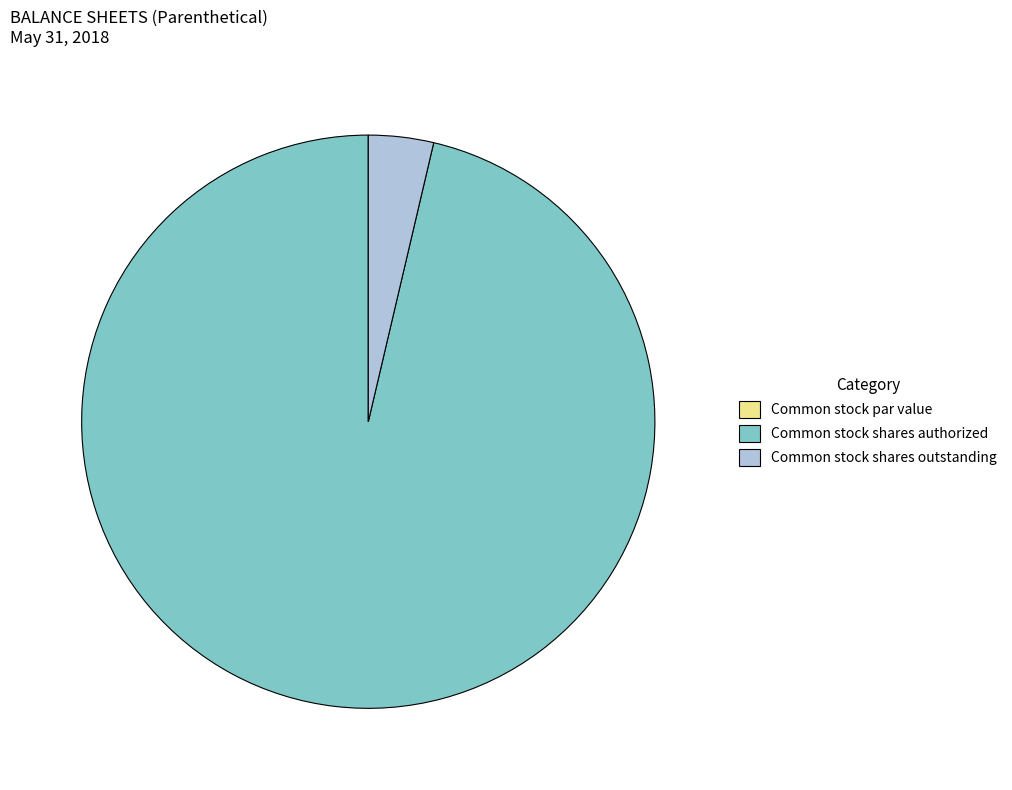

What is the largest slice in the pie chart?

Common stock shares authorized